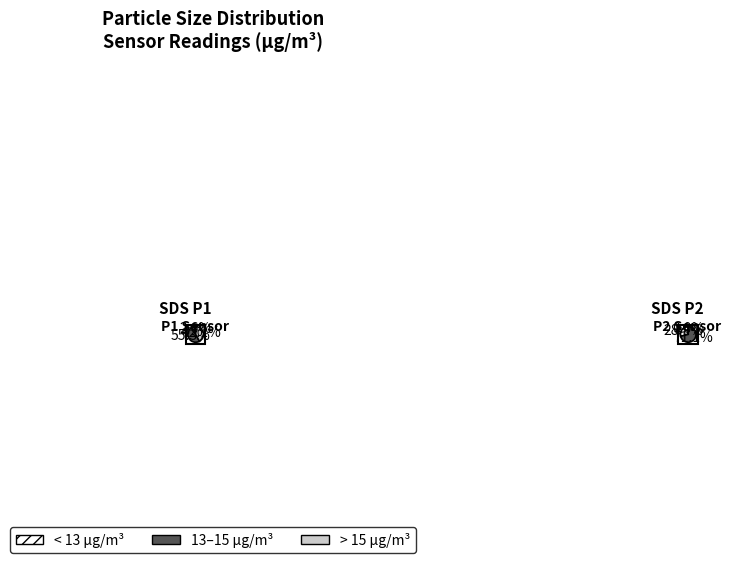

To the nearest percent, what is the average slice percentage?

3%